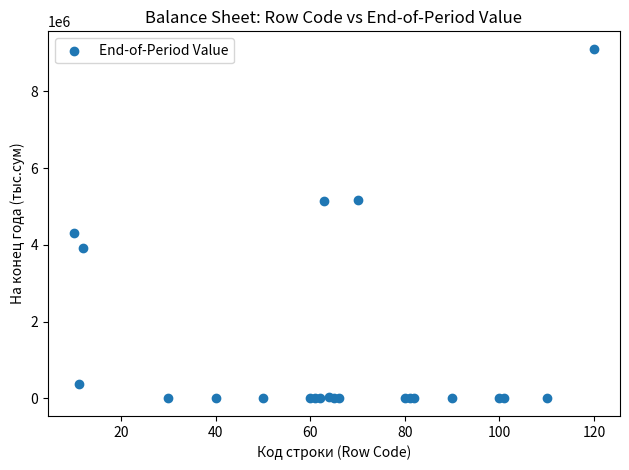

What Y value in the scatter plot is closest to 4551557?

4295995.6